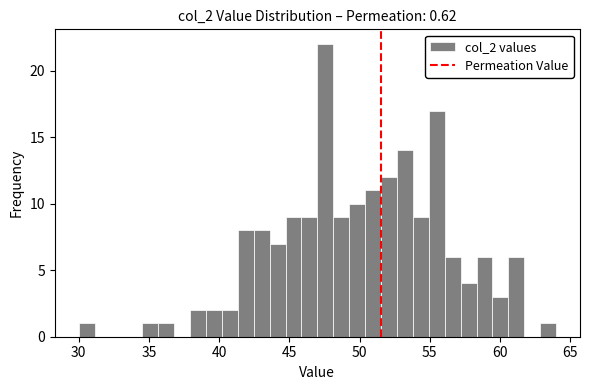

Read against the x-axis, roughly where is the centre of the tallest bar?

47.5